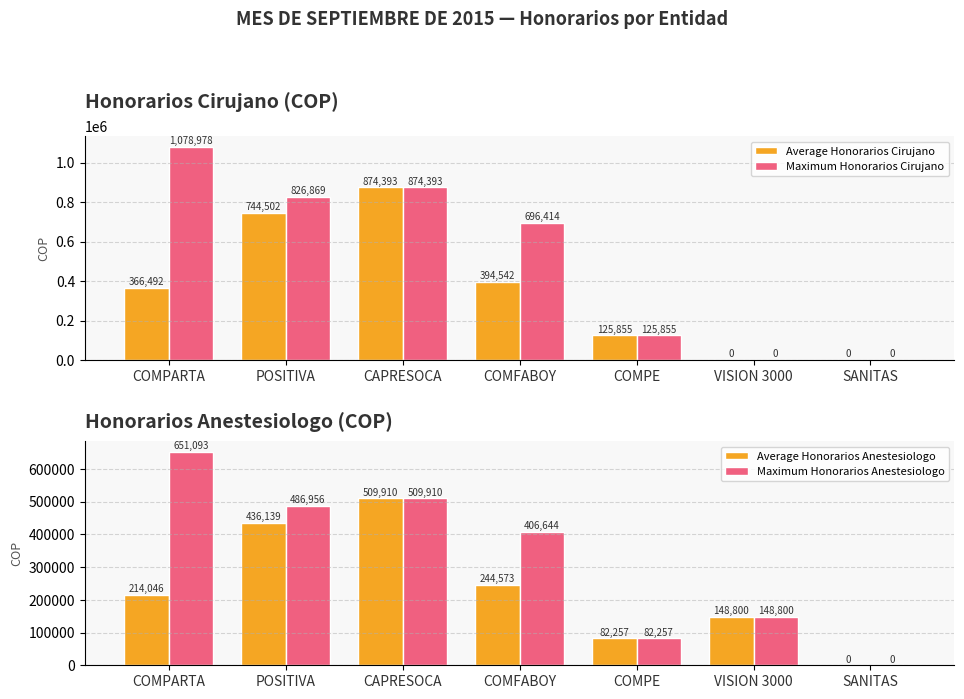

What is the difference between the Maximum Honorarios Cirujano values at COMFABOY and CAPRESOCA?

177979.0